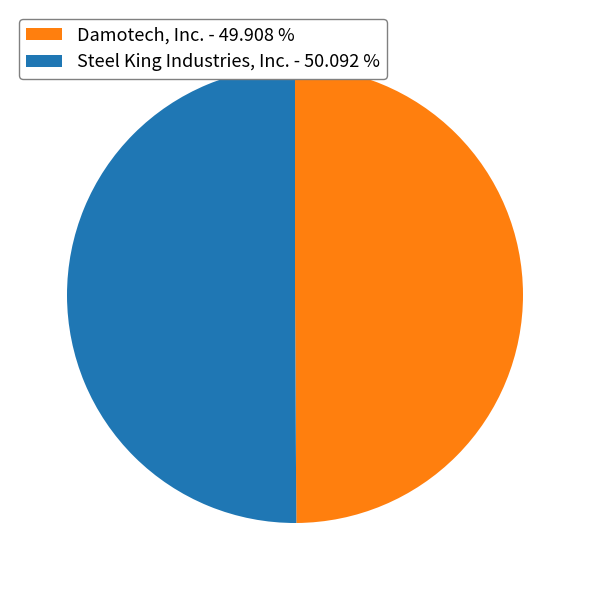

How many slices are in this pie chart?

2